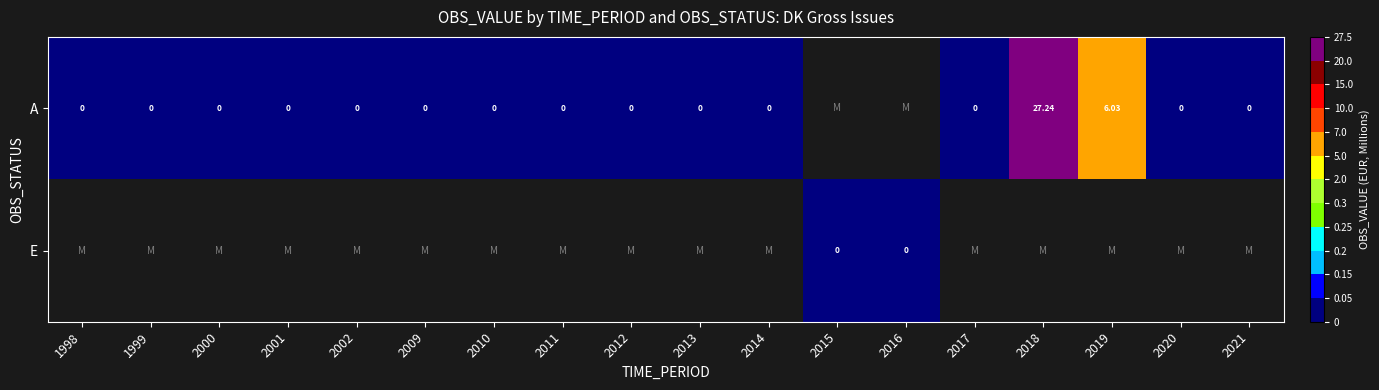

Count the number of categories in the chart.

18